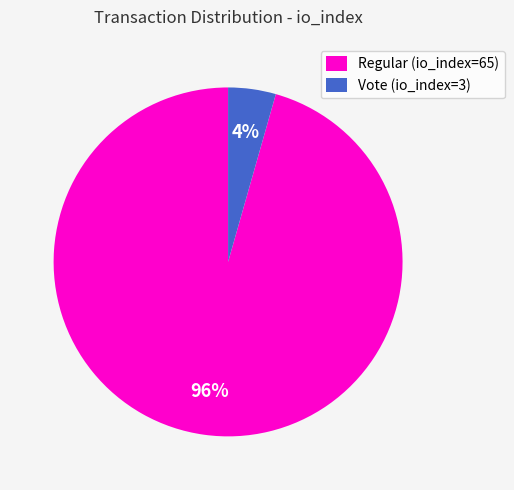

Is Regular (io_index=65) the majority of the pie?

Yes